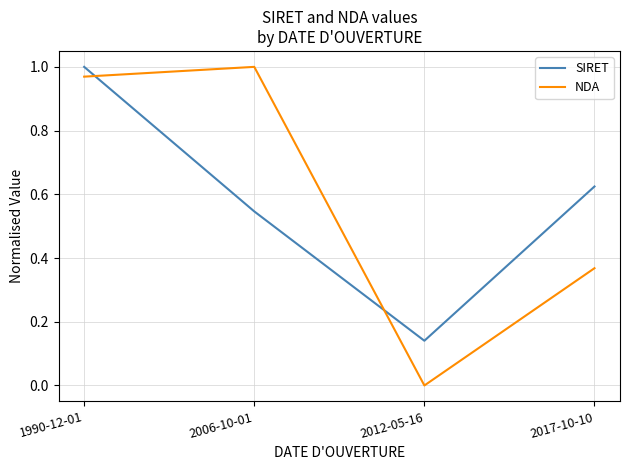

At which label does SIRET reach its minimum?

2012-05-16